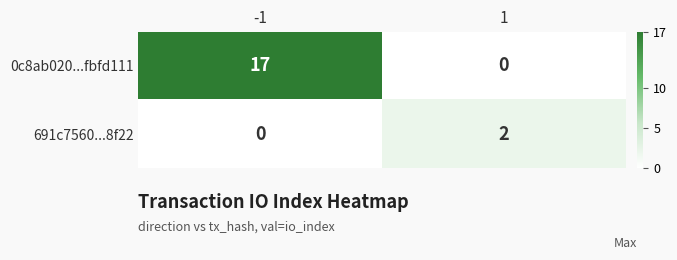

What is the difference between the maximum and minimum values in the 0c8ab020...fbfd111 series?

17